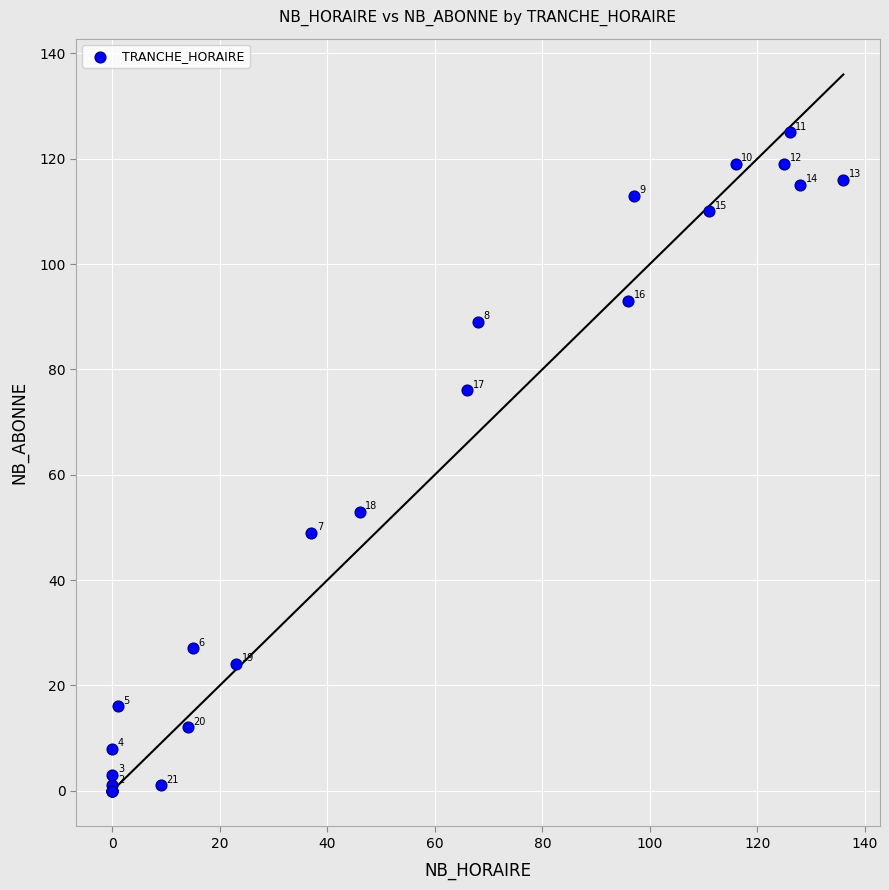

What Y value in the scatter plot is closest to 62?

53